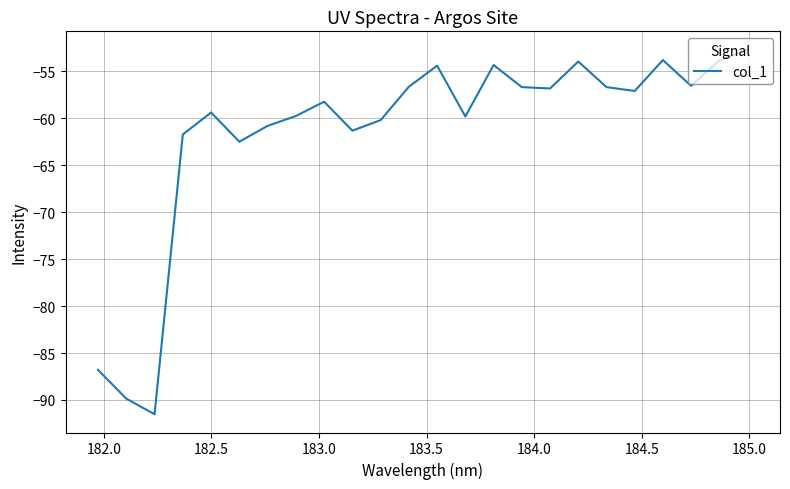

What is the maximum value shown in the chart?

-52.7